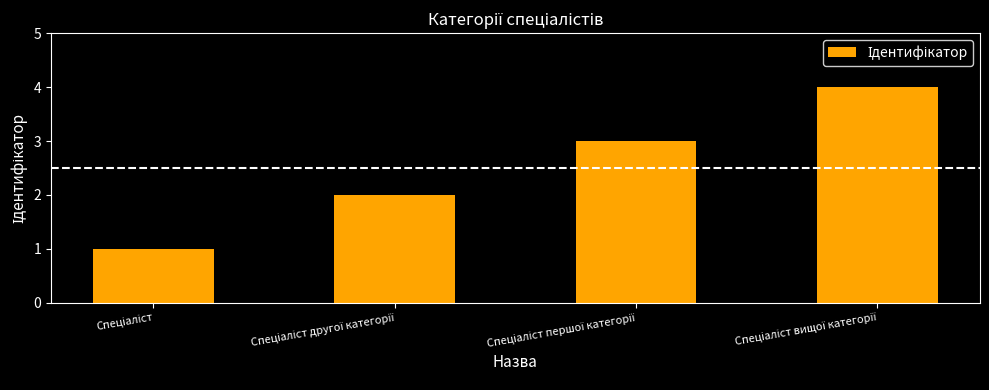

What is the maximum value shown in the chart?

4